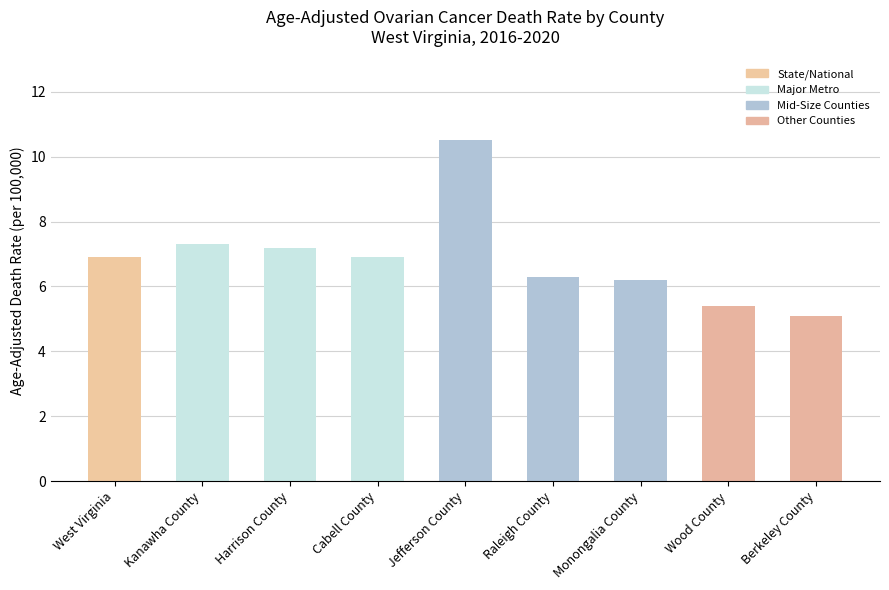

Between Monongalia County and West Virginia, which is larger?

West Virginia